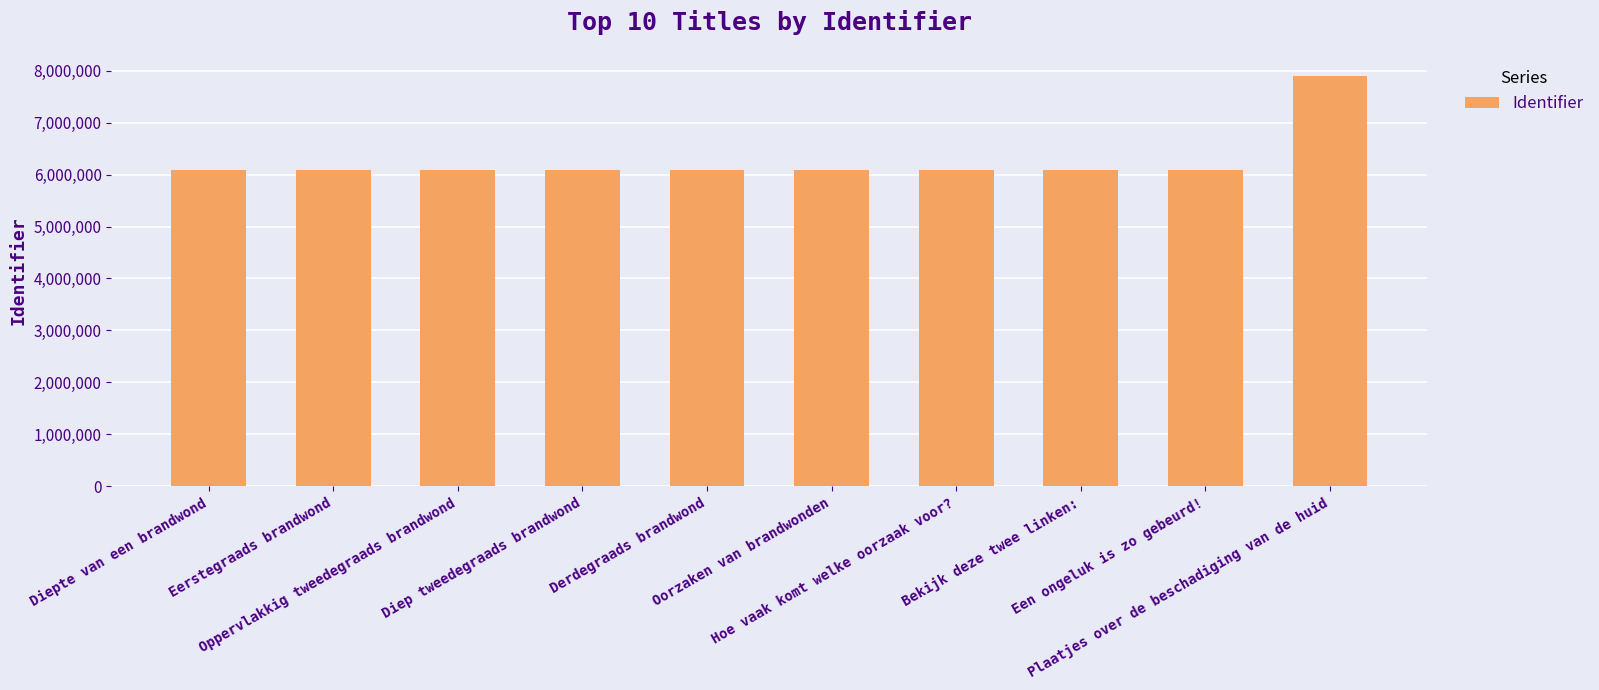

What is the minimum value shown in the chart?

6078286